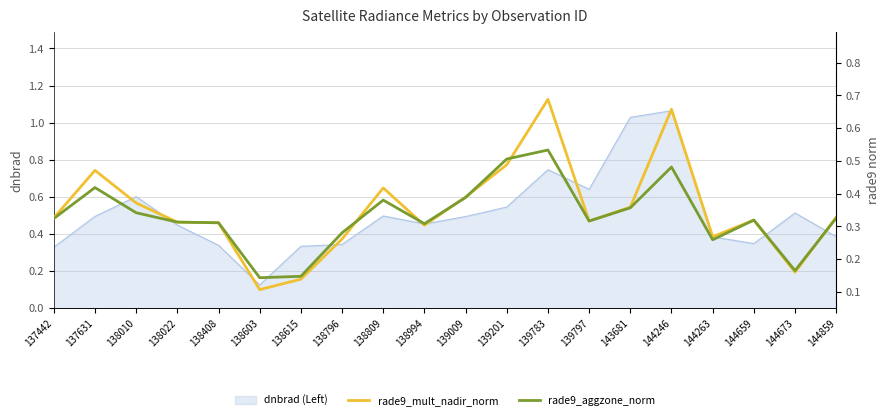

How many intersections are there between rade9_mult_nadir_norm and rade9_aggzone_norm?

6